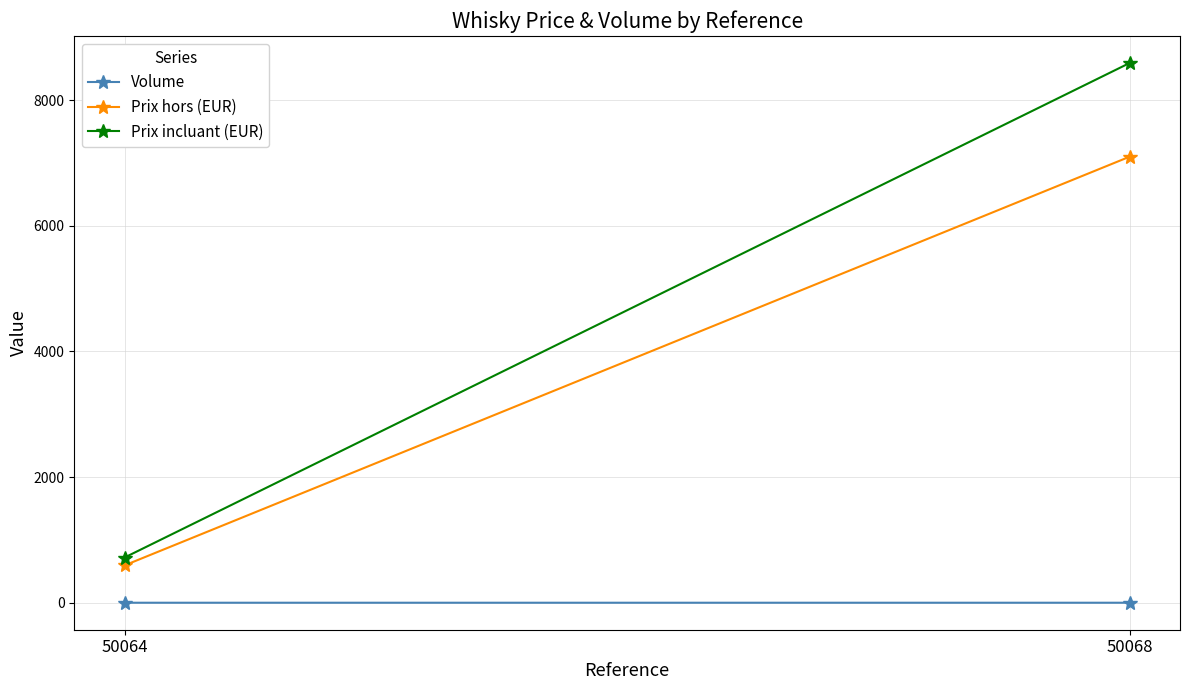

What is the spread (max minus min) of values at 50068?

8590.3